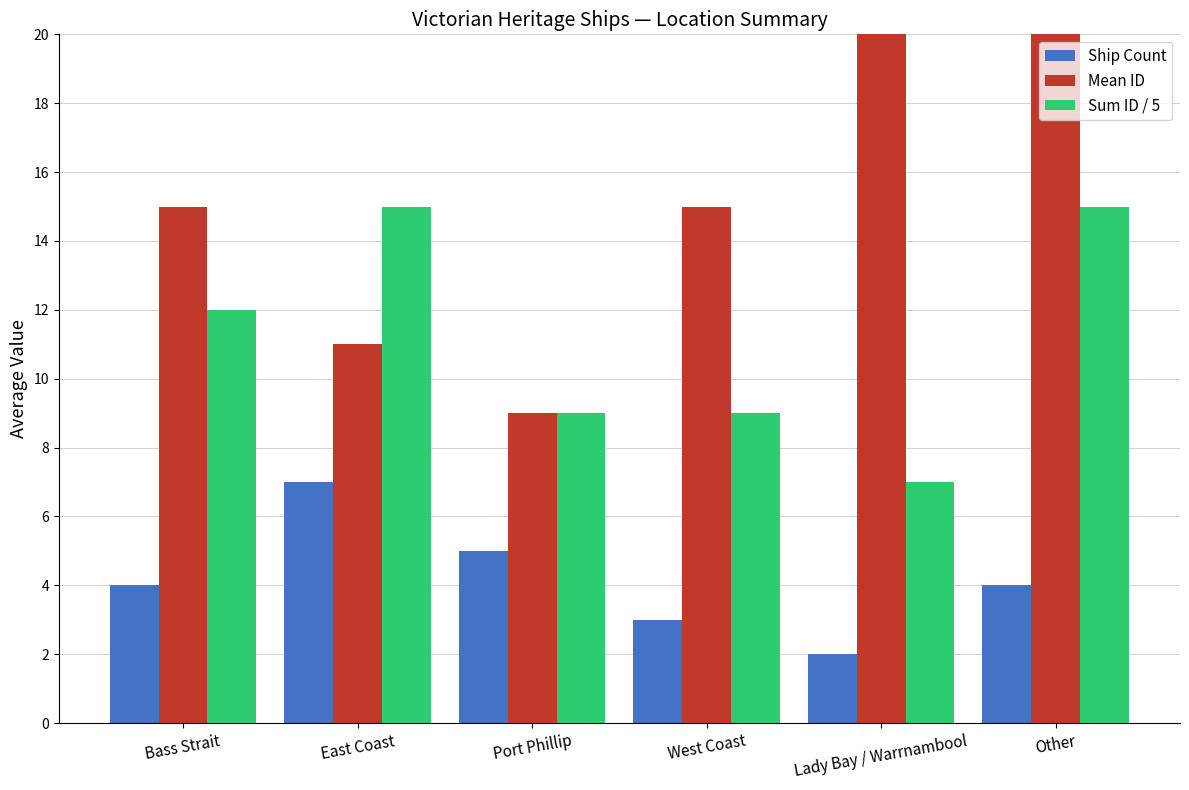

At how many categories does at least one series exceed 8?

6